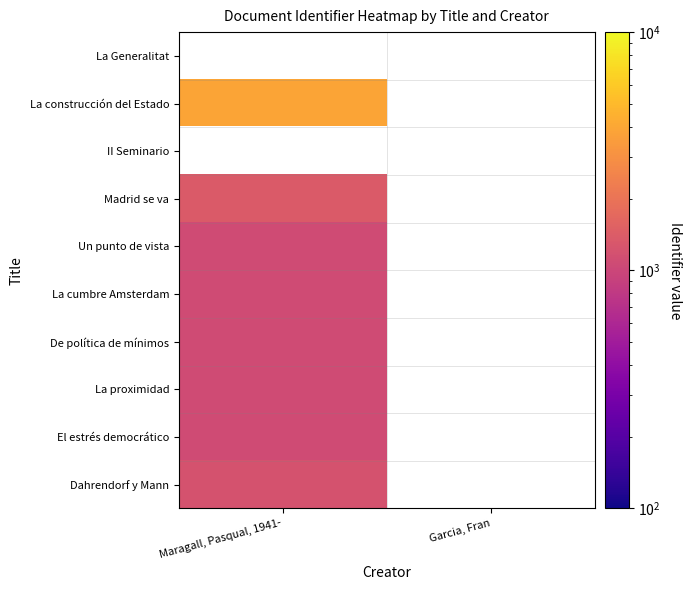

At how many categories does at least one series exceed 1891?

1